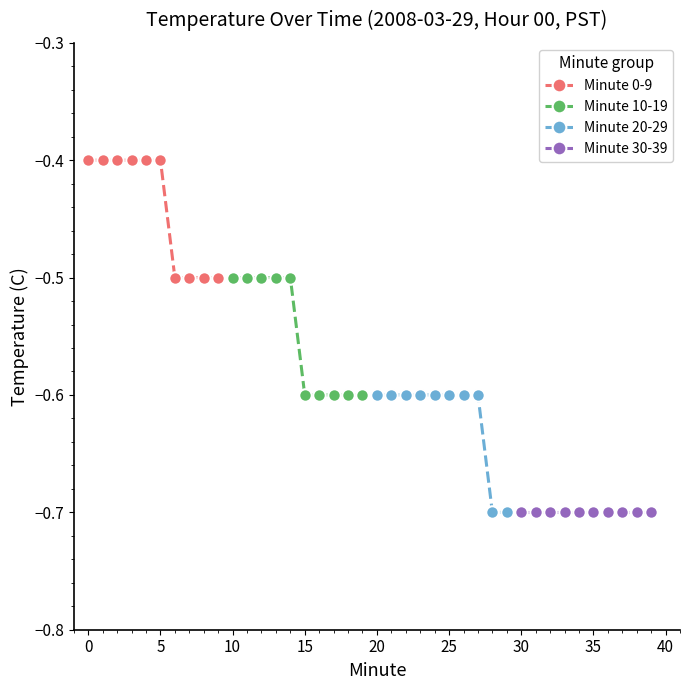

True or false: Minute 20-29 and Minute 10-19 intersect in this chart.

False